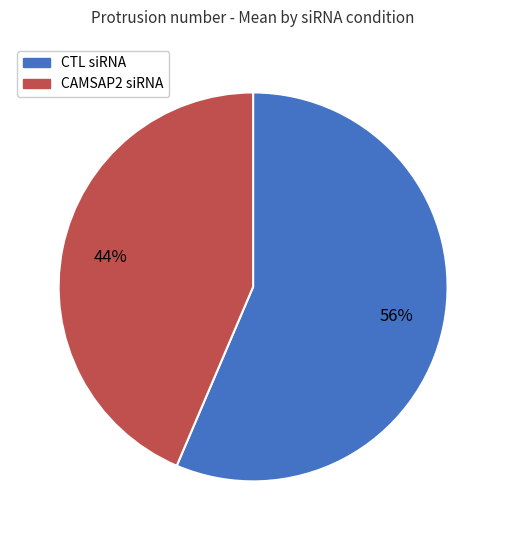

Which slice is the largest?

CTL siRNA